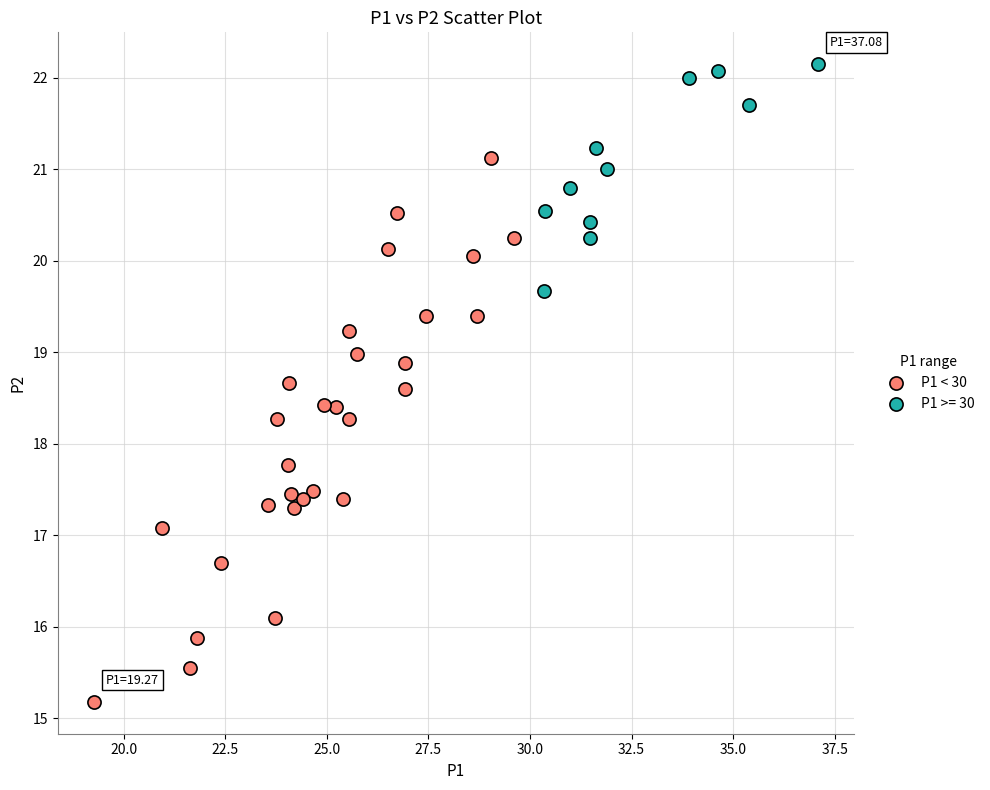

Which series reaches the minimum Y coordinate?

P1 < 30